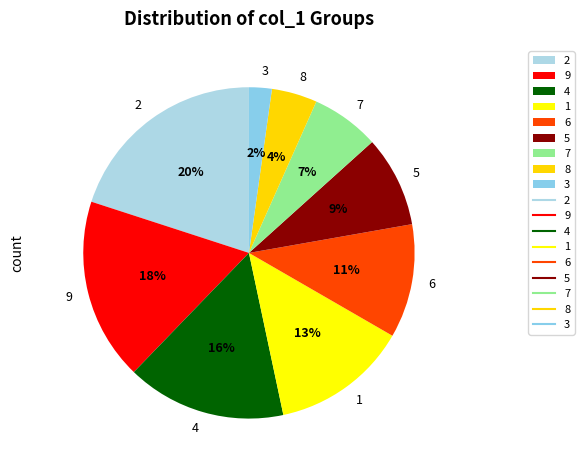

Which category has the smallest portion of the pie?

3